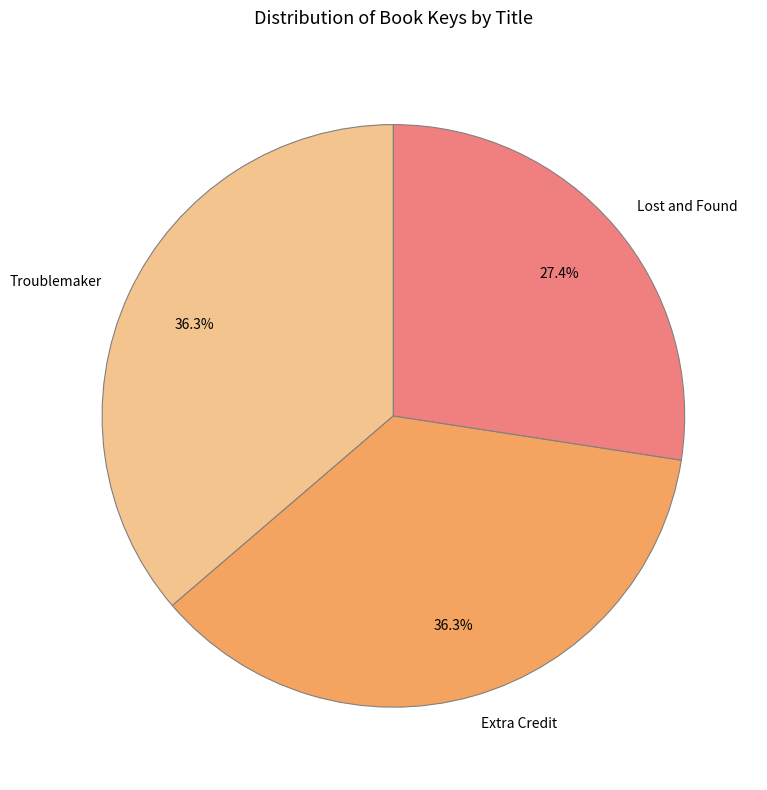

Which has a higher value, Troublemaker or Lost and Found?

Troublemaker